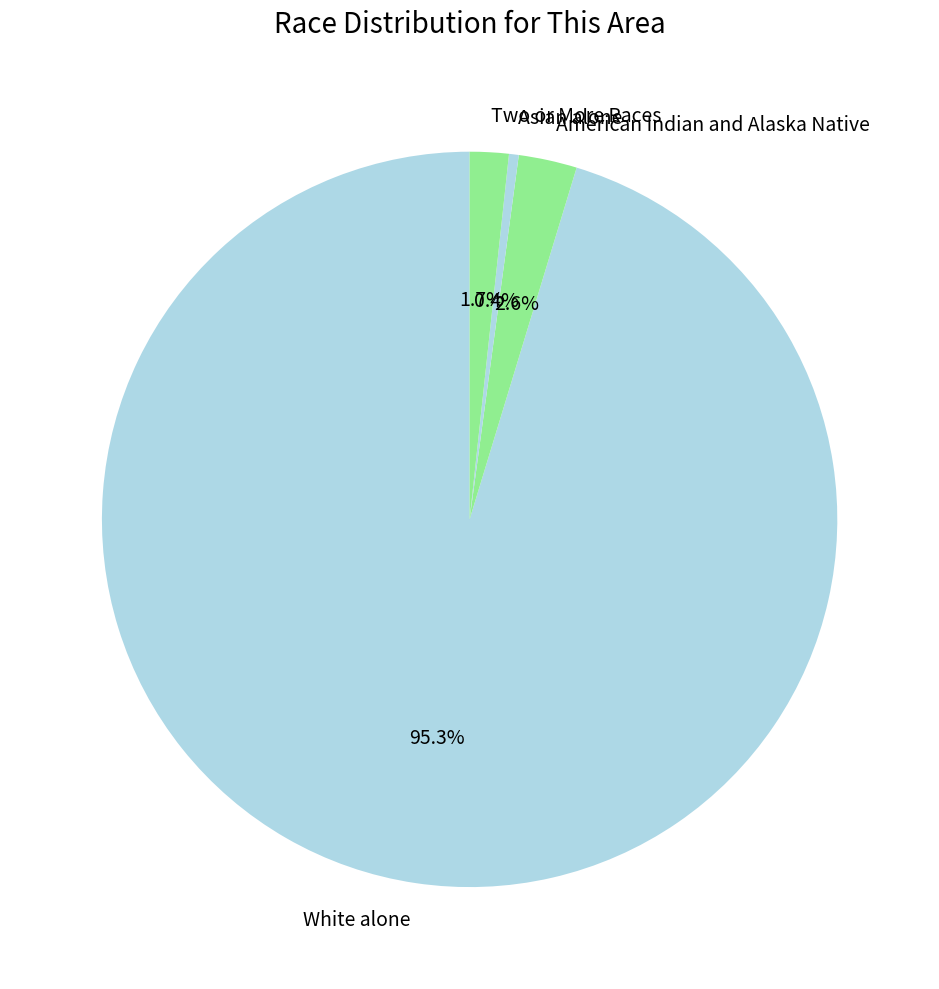

How many segments does this pie chart have?

4